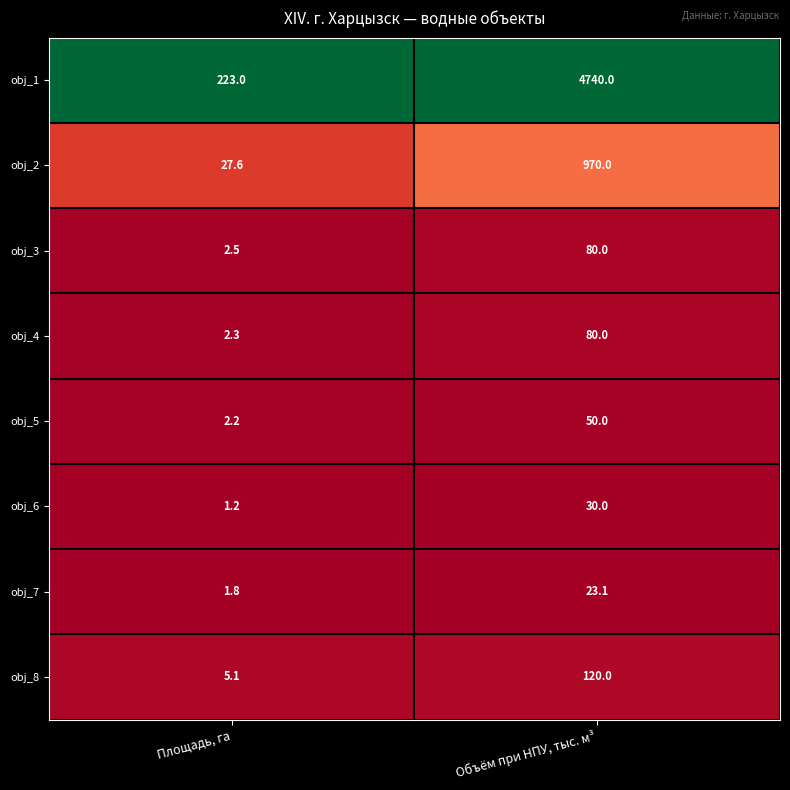

Reading left to right, list all the values displayed in this chart.

obj_1: Площадь, га=223.0	Объём при НПУ, тыс. м³=4740.0
obj_2: Площадь, га=27.6	Объём при НПУ, тыс. м³=970.0
obj_3: Площадь, га=2.5	Объём при НПУ, тыс. м³=80.0
obj_4: Площадь, га=2.3	Объём при НПУ, тыс. м³=80.0
obj_5: Площадь, га=2.2	Объём при НПУ, тыс. м³=50.0
obj_6: Площадь, га=1.2	Объём при НПУ, тыс. м³=30.0
obj_7: Площадь, га=1.8	Объём при НПУ, тыс. м³=23.1
obj_8: Площадь, га=5.1	Объём при НПУ, тыс. м³=120.0